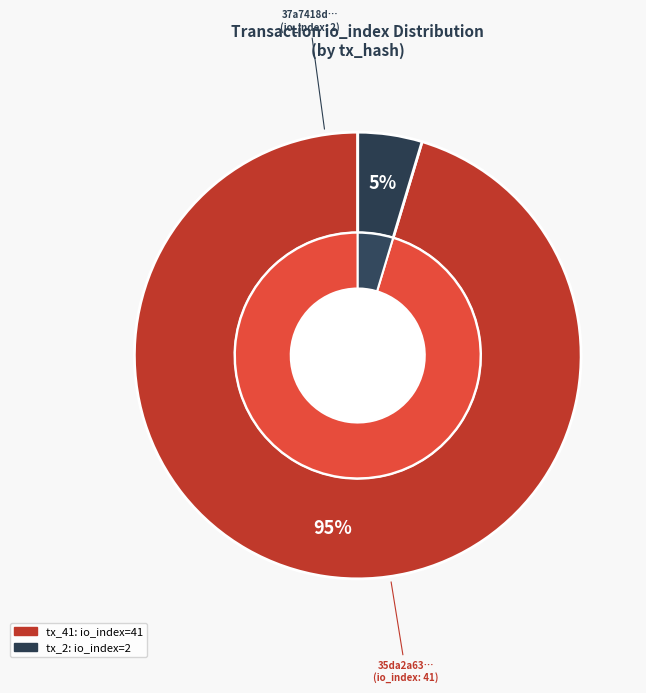

True or false: tx_2 accounts for 5% of the total.

True